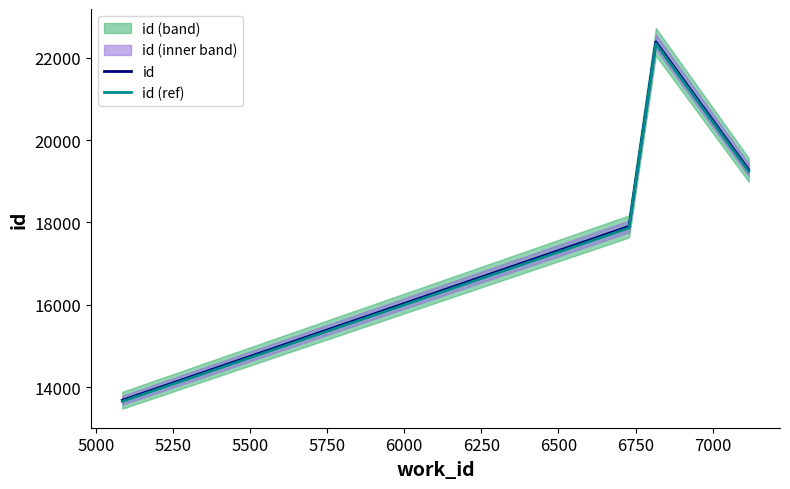

What is the lowest value of the id series?

13682.0